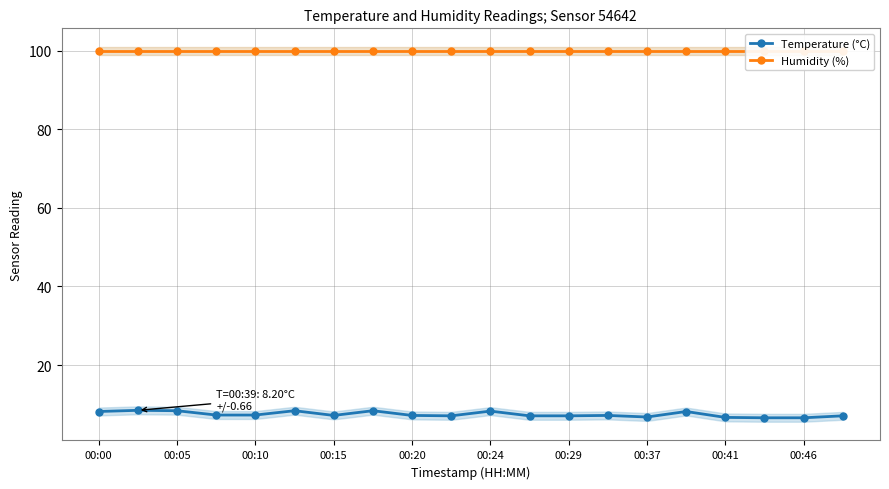

True or false: Temperature (°C) and Humidity (%) intersect in this chart.

False